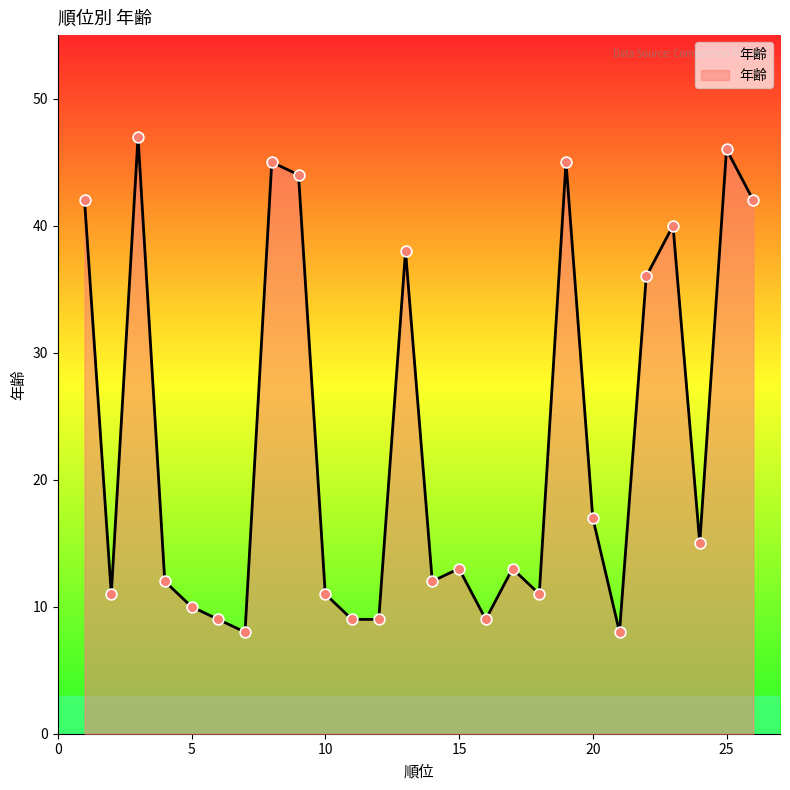

What is the difference between the maximum and minimum values?

39